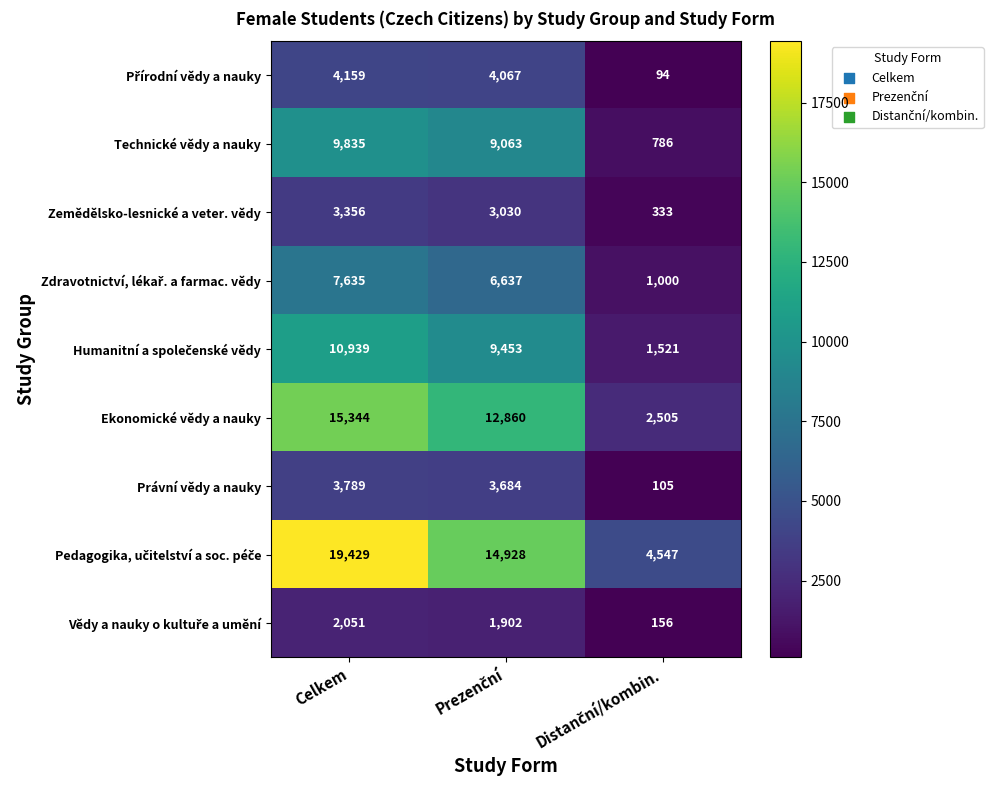

At how many categories does at least one series exceed 4000?

3